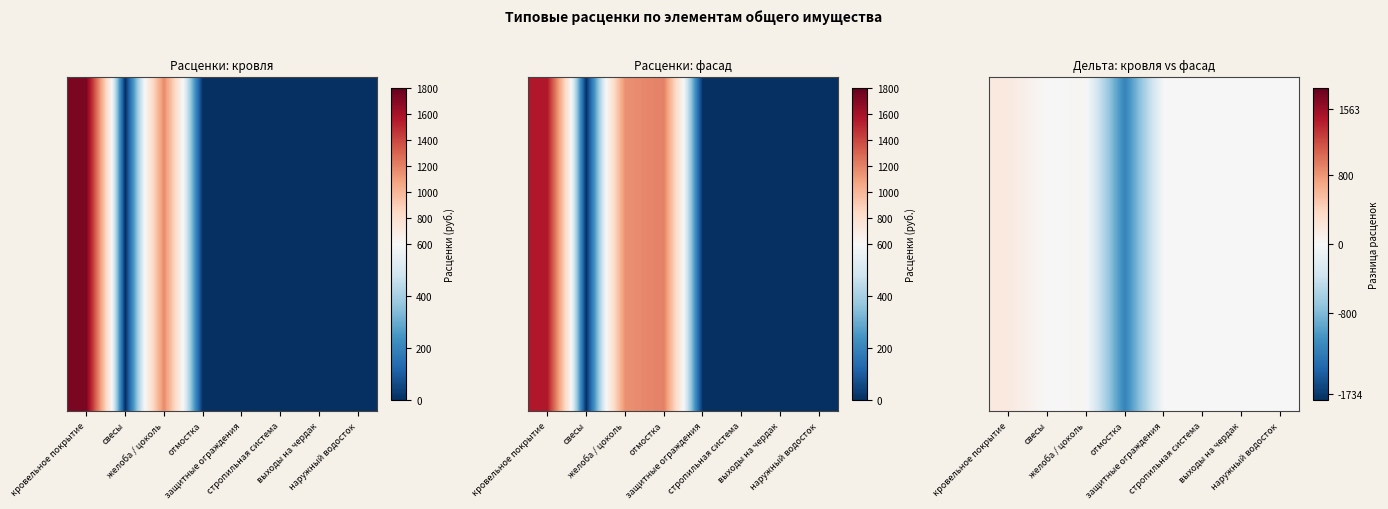

How many data points are above 0?

2